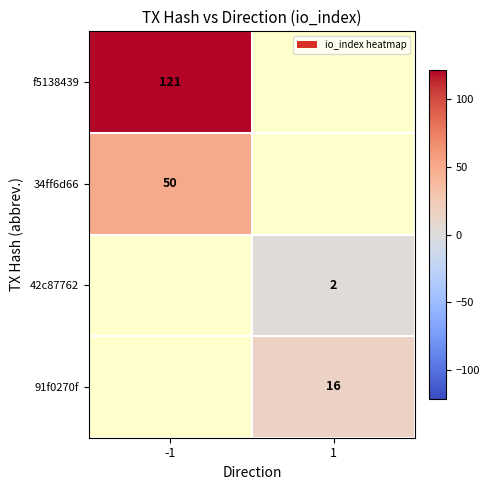

The value of f5138439 at -1 is 163. True or false?

False